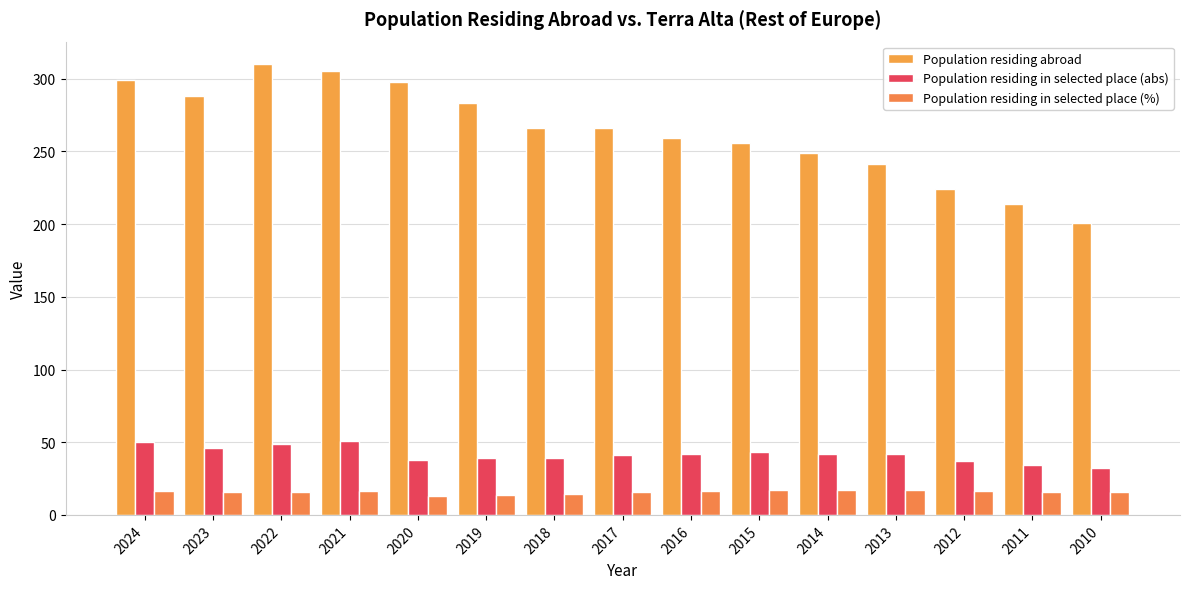

At which label does Population residing abroad reach its peak?

2022